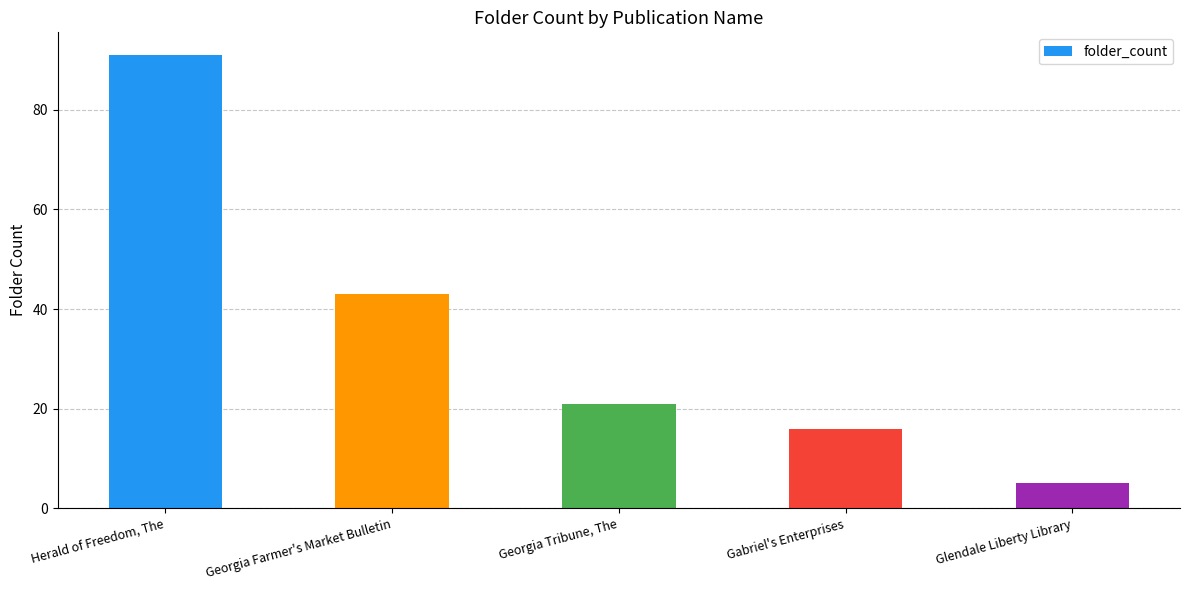

Which label corresponds to the smallest value in the chart?

Glendale Liberty Library